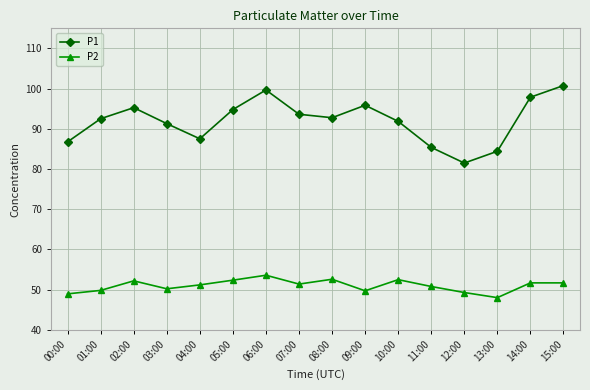

How many lines are shown in the chart?

2